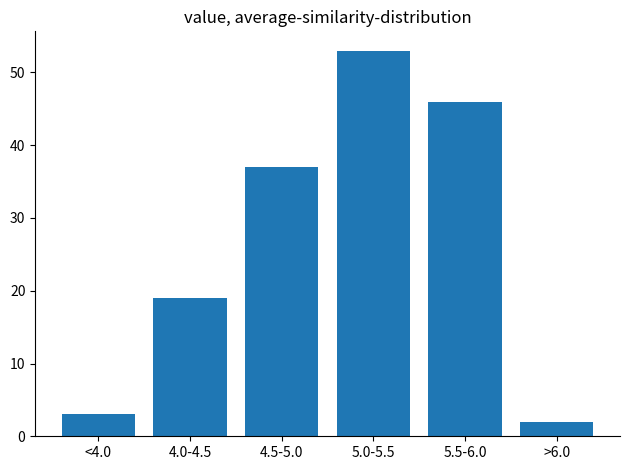

Reading left to right, transcribe all the data shown in this chart.

3	19	37	53	46	2